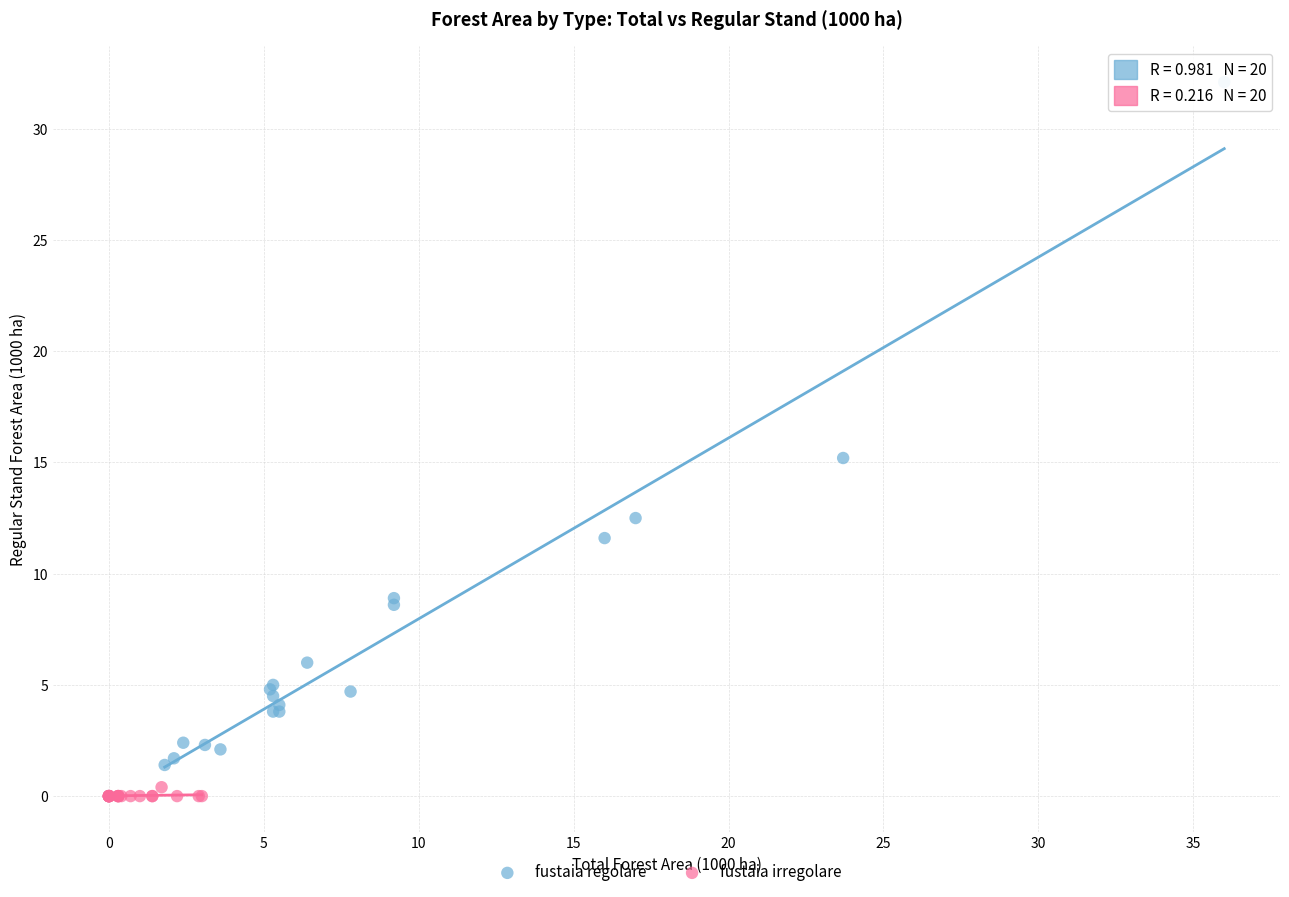

Which series reaches the maximum Y coordinate?

fustaia regolare